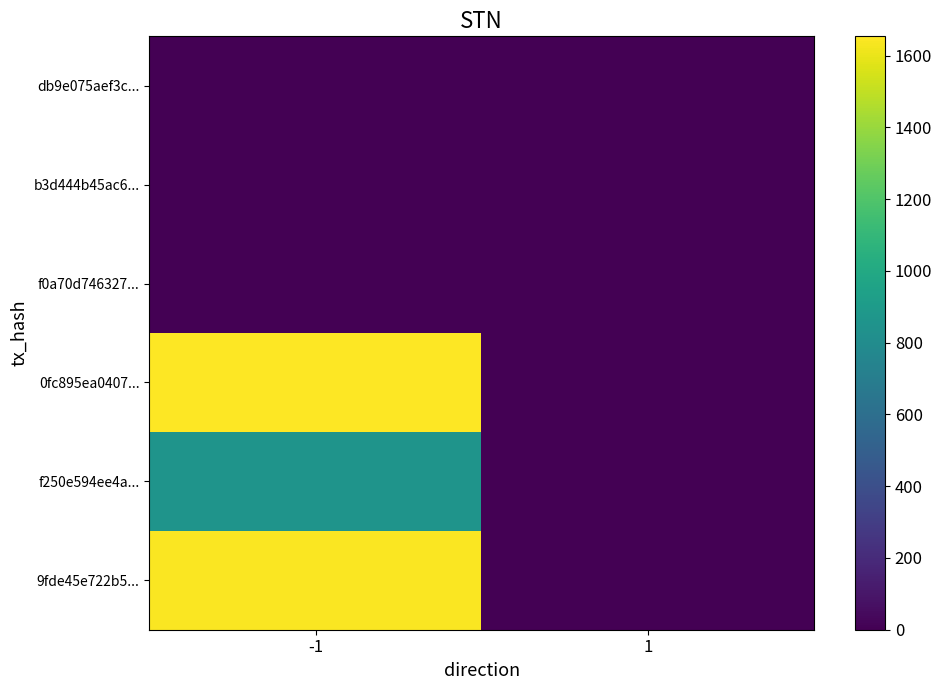

Which label corresponds to the largest value in the chart?

-1